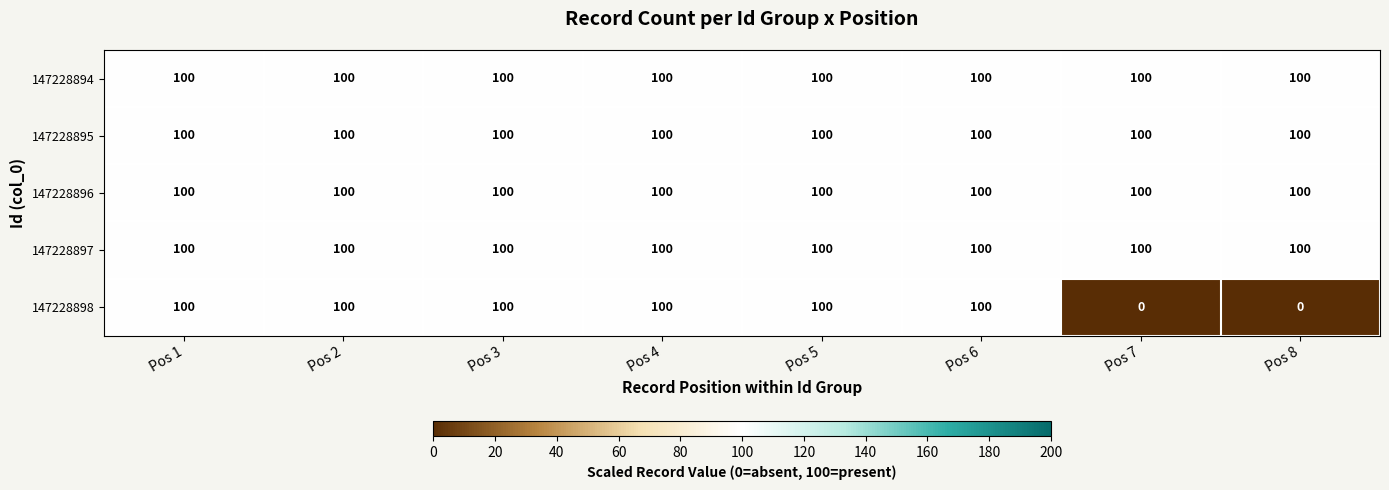

What is the greatest value displayed?

100